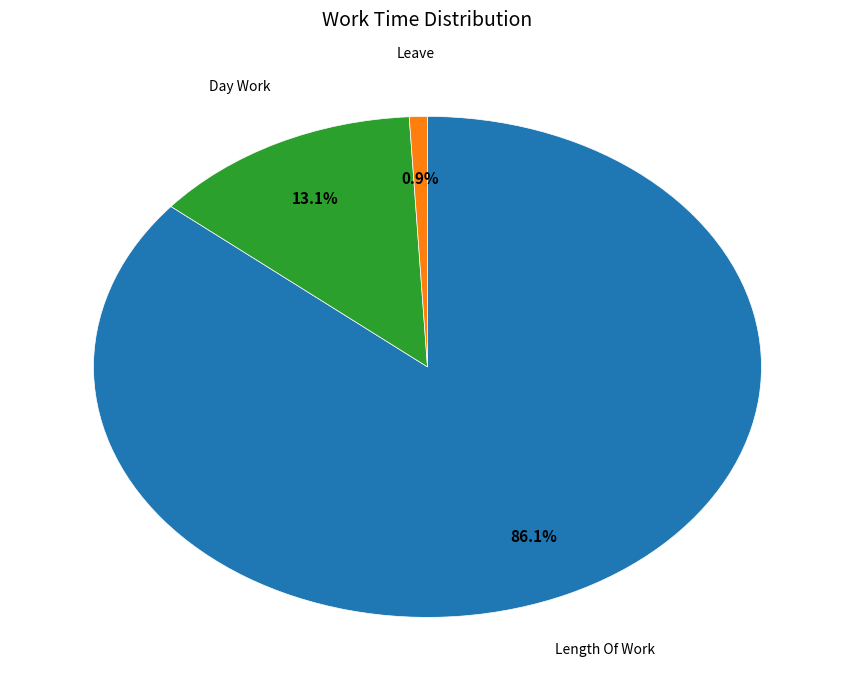

Which slice represents more than half of the pie?

Length Of Work